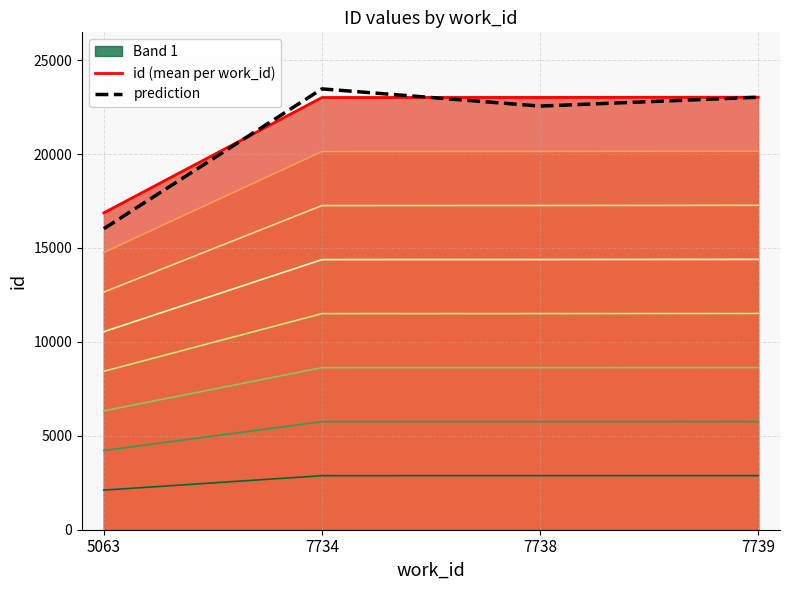

Is the value of prediction at 5063 greater than the value of id (mean per work_id) at 5063?

No